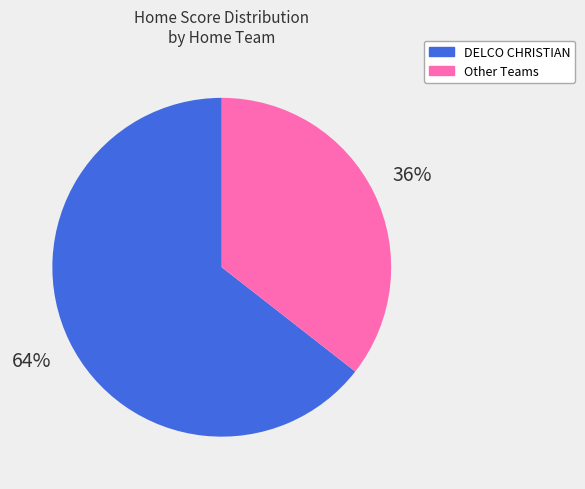

To the nearest percent, what is the average slice percentage?

50%